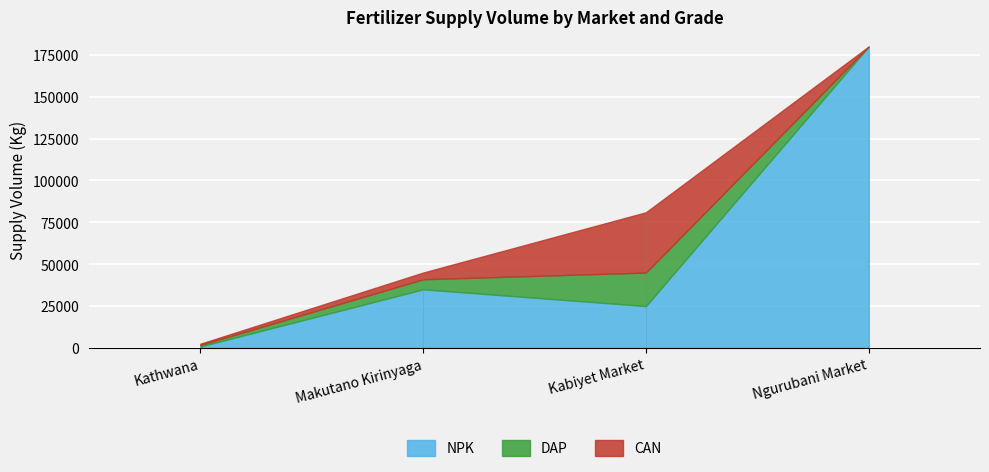

What are all the series names shown in the legend?

NPK, DAP, CAN